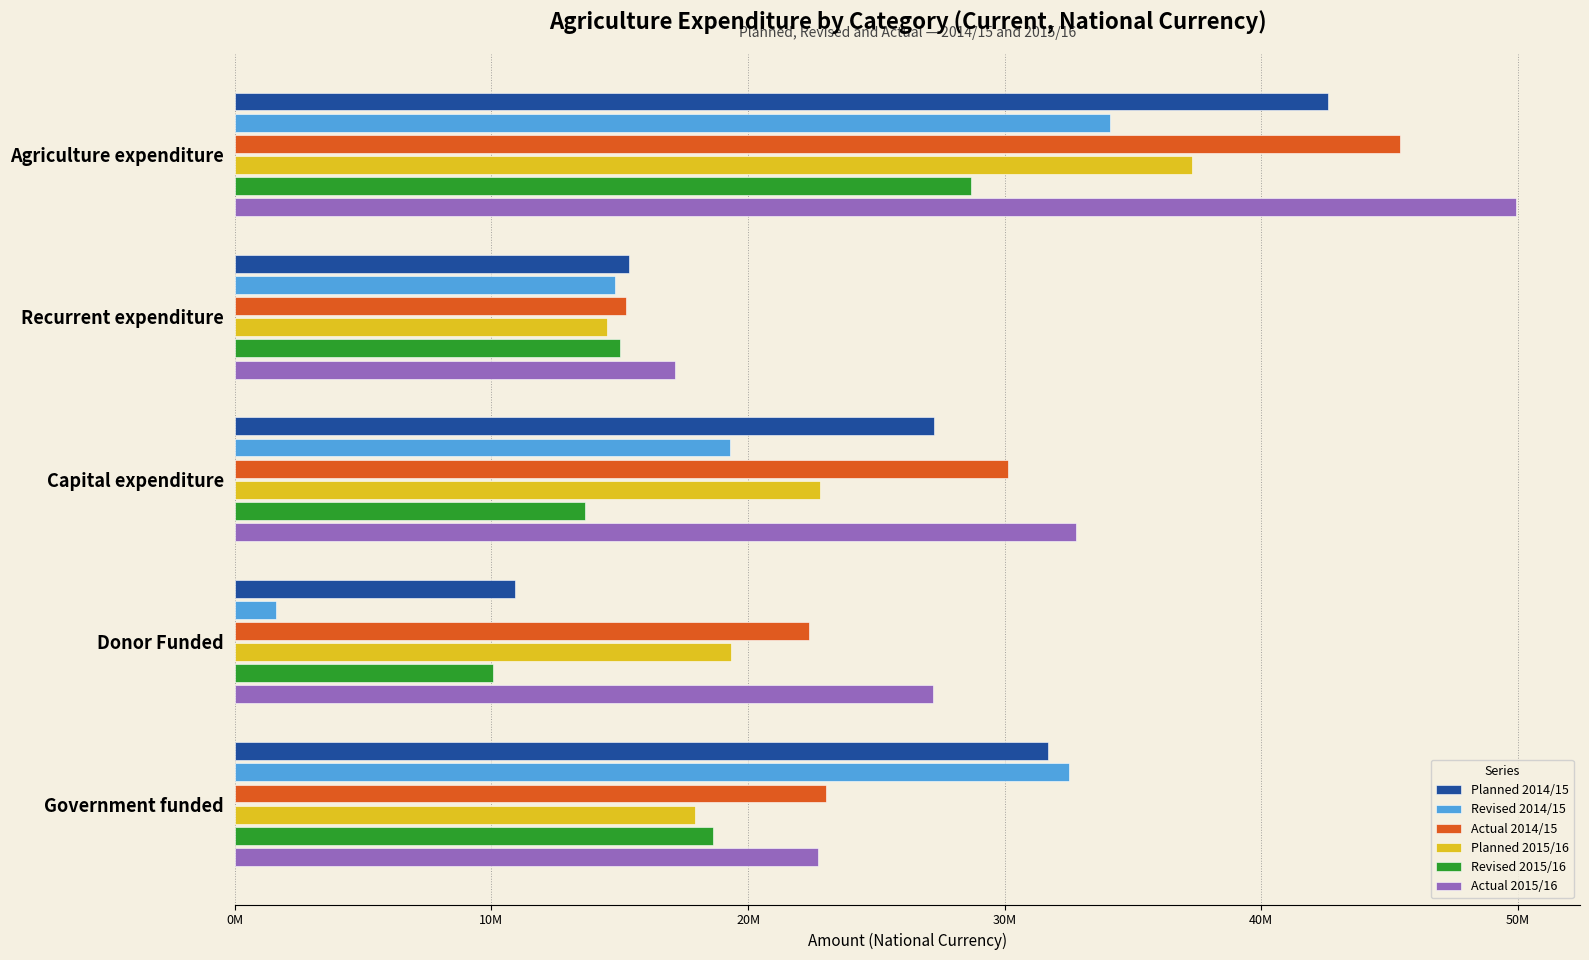

What is the value of the Actual 2014/15 bar at the 2nd from the left?

15259931.6